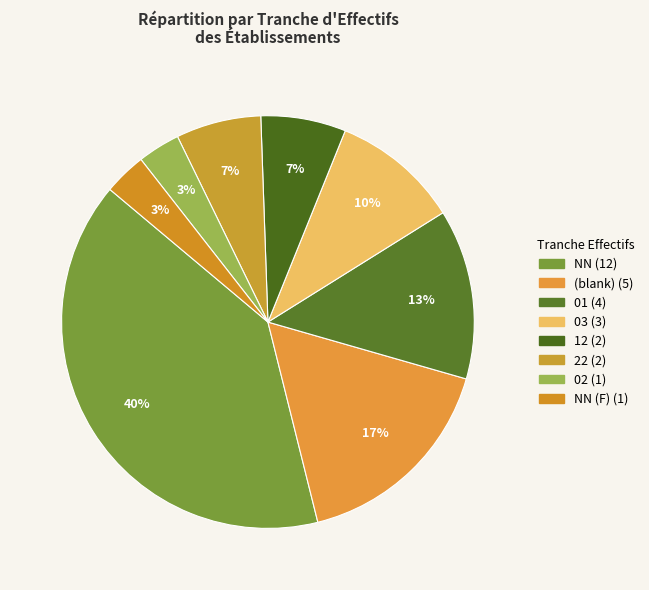

Count the number of slices in the pie.

8